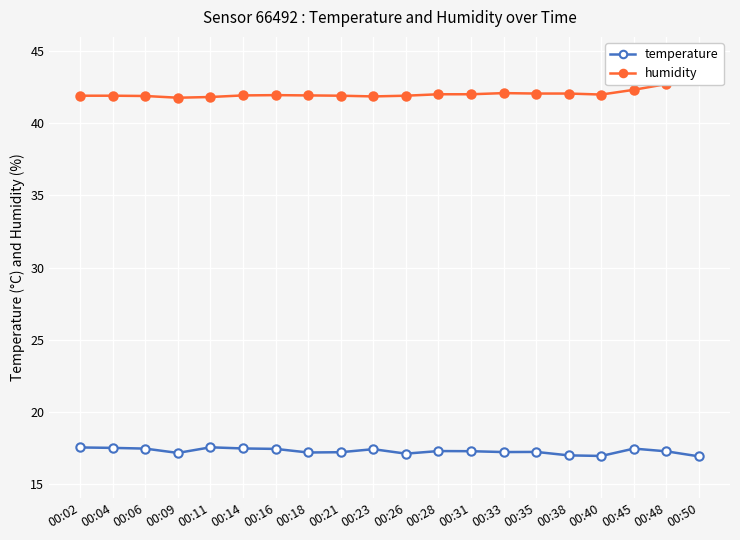

Which series has the largest range (max minus min)?

humidity